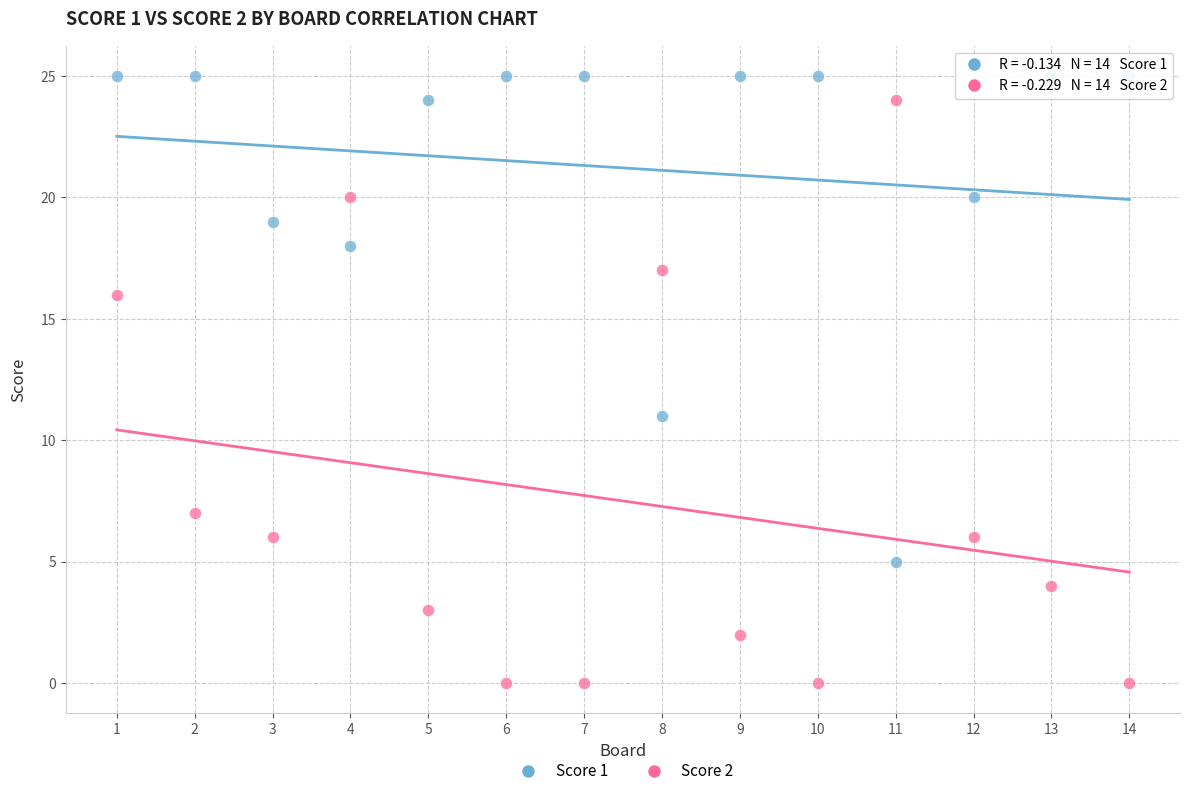

Across all series, what Y value is closest to 12?

11